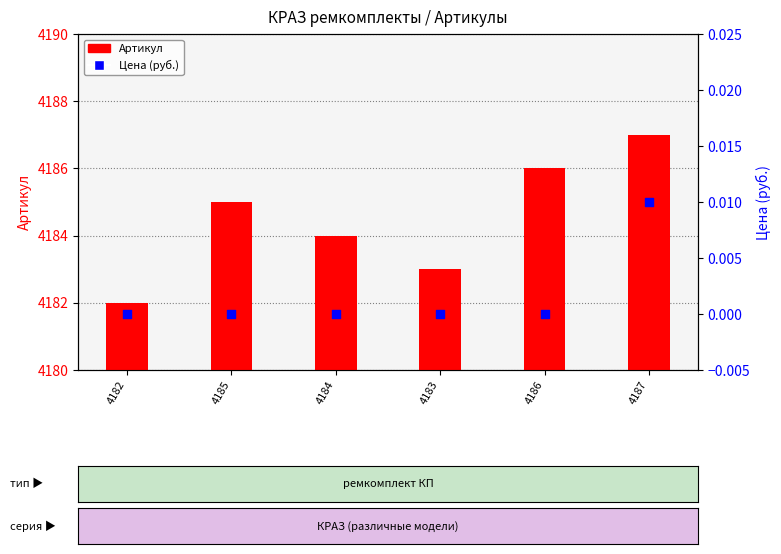

Which series has the largest Y range (max minus min)?

Артикул